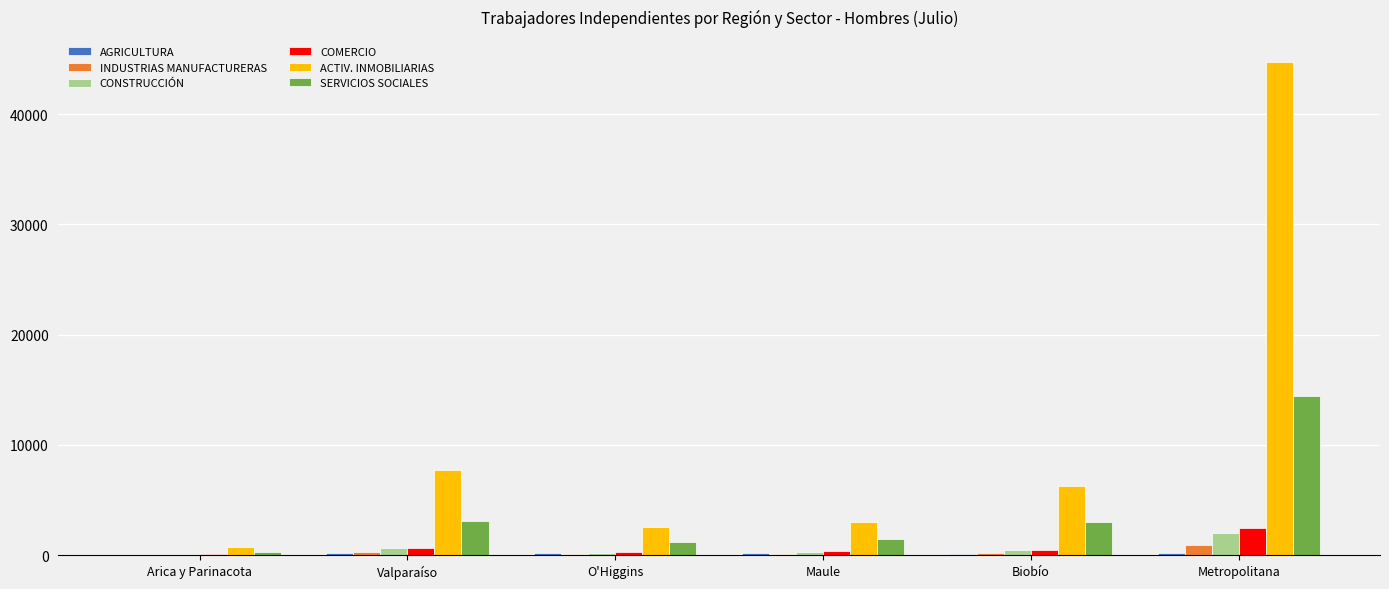

What is the maximum value for ACTIV. INMOBILIARIAS?

44758